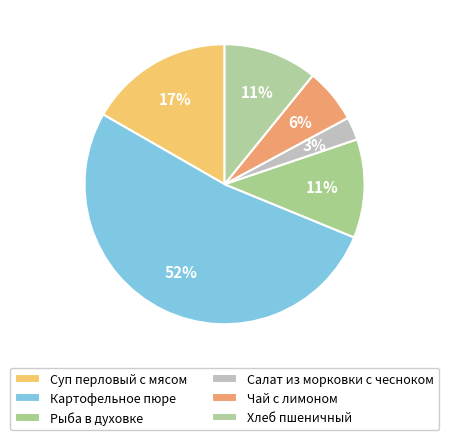

What percentage is the Картофельное пюре slice, to the nearest percent?

52%